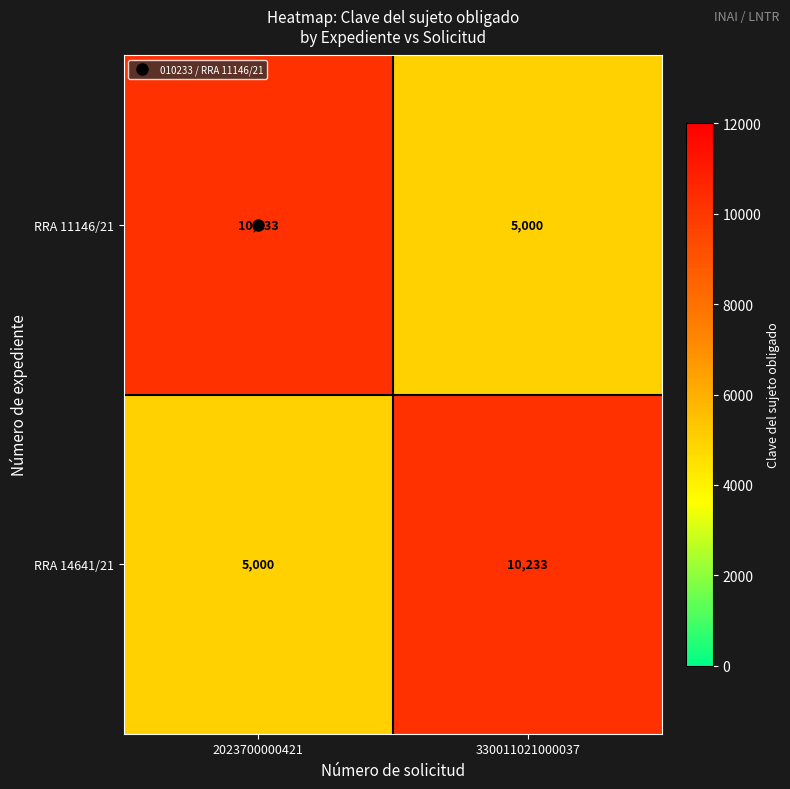

Where is RRA 11146/21 nearest to the value 7616?

330011021000037